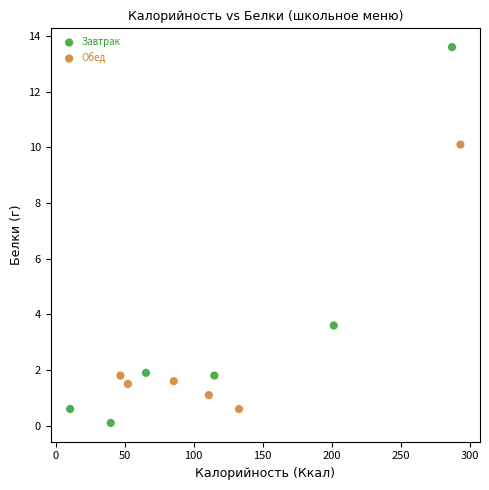

Which series reaches the maximum Y coordinate?

Завтрак